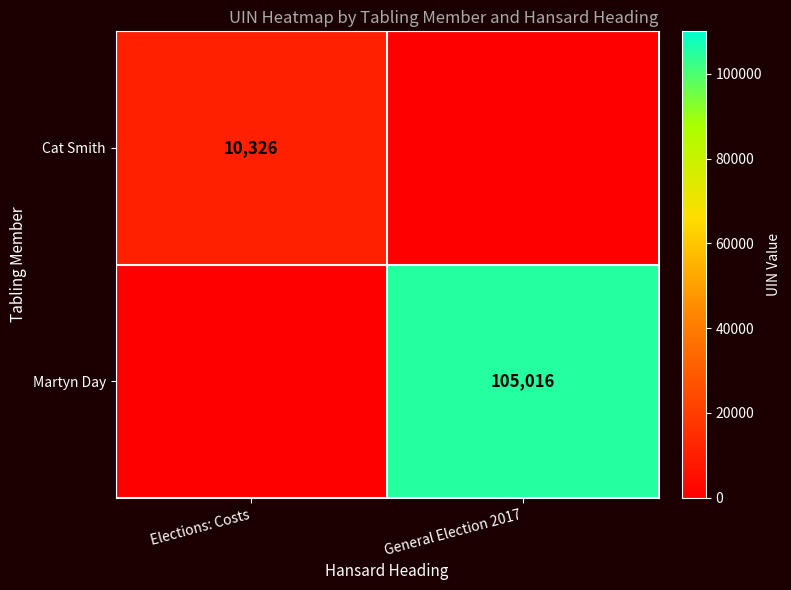

Which label corresponds to the largest value in the chart?

General Election 2017